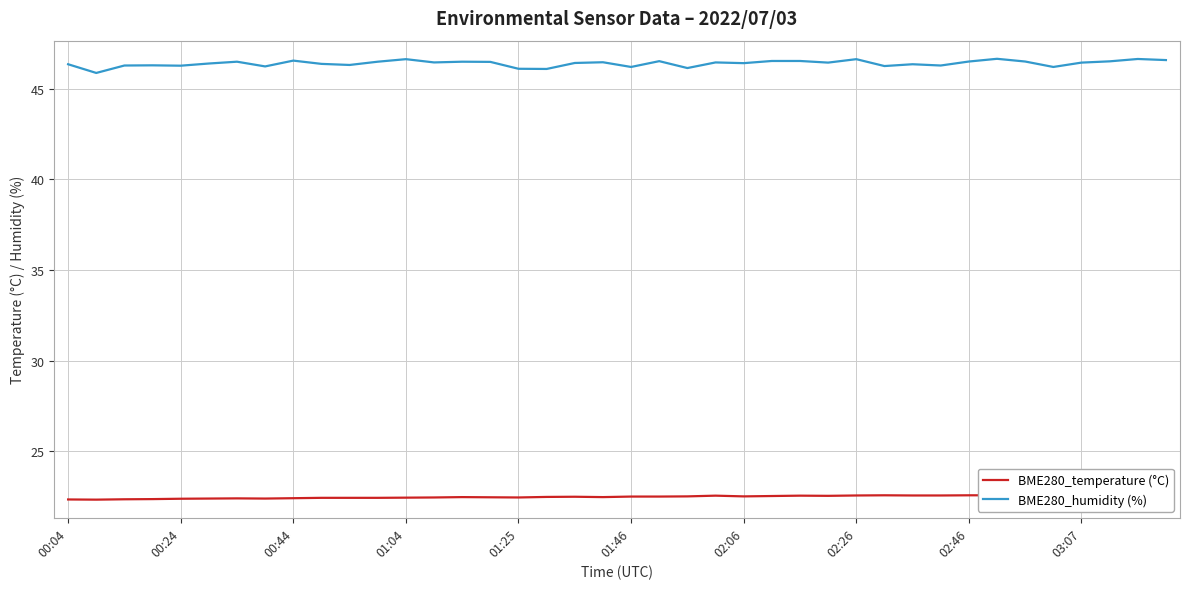

Which series has the largest total across all categories?

BME280_humidity (%)